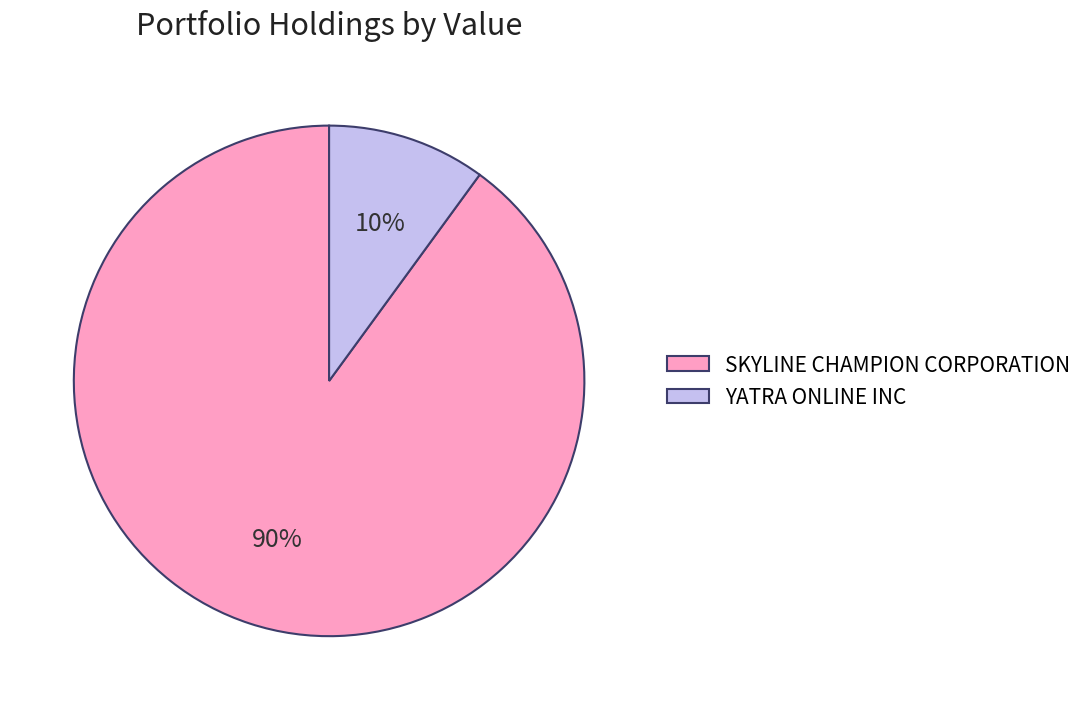

Do SKYLINE CHAMPION CORPORATION and YATRA ONLINE INC together represent more than half of the pie?

Yes